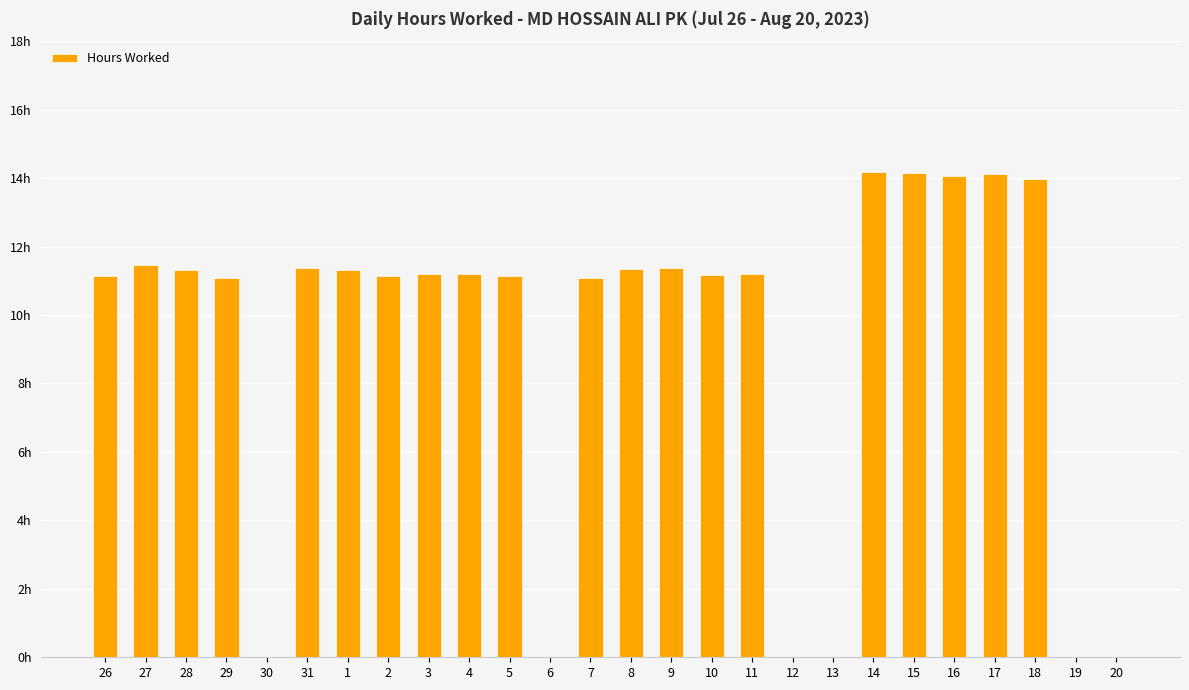

Reading left to right, extract all data points from this chart.

11.1	11.4	11.3	11.1	0.0	11.4	11.3	11.1	11.2	11.2	11.1	0.0	11.1	11.3	11.4	11.2	11.2	0.0	0.0	14.2	14.2	14.1	14.1	14.0	0.0	0.0